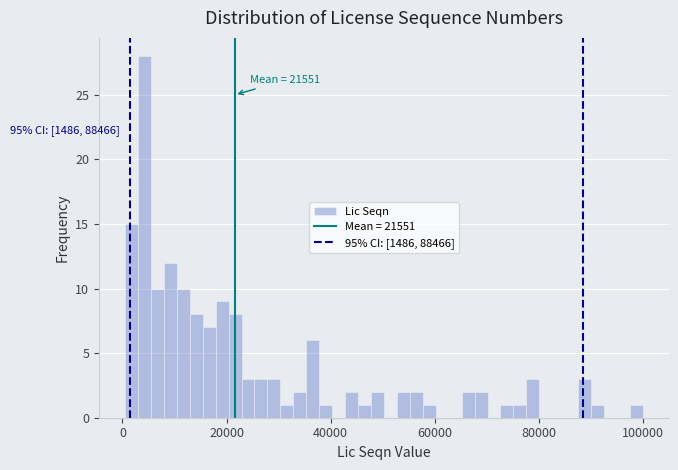

Read against the x-axis, roughly where is the centre of the tallest bar?

4000